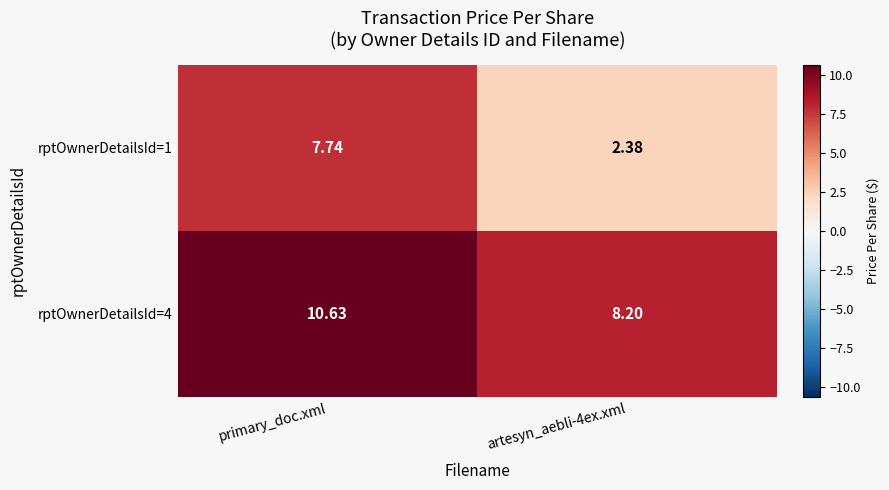

Which label corresponds to the largest value in the chart?

primary_doc.xml